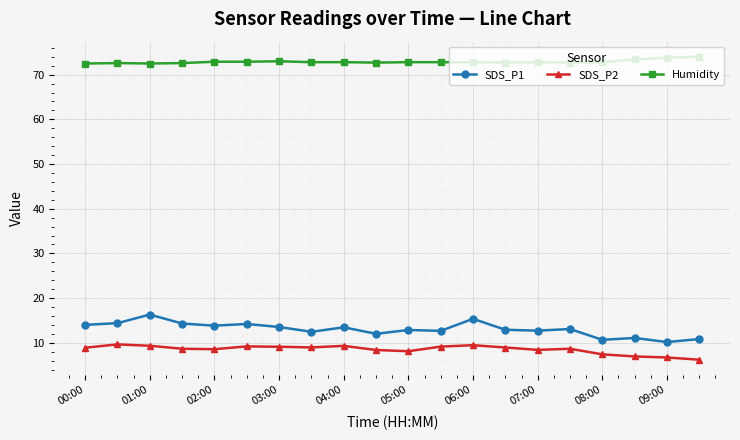

What is the minimum value for SDS_P2?

6.2